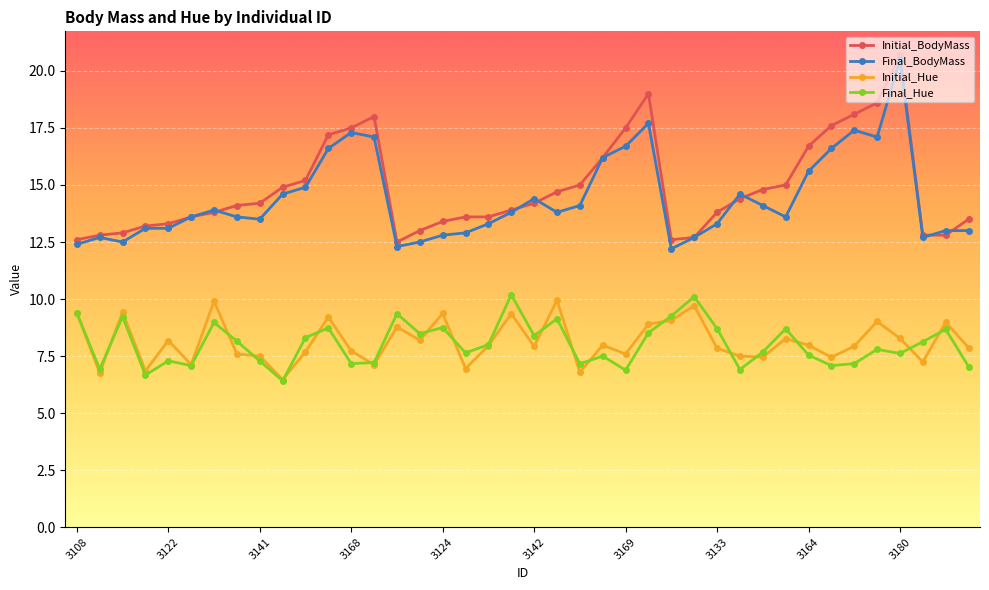

What is the value of the Initial_BodyMass point at the 8th from the left?

14.1